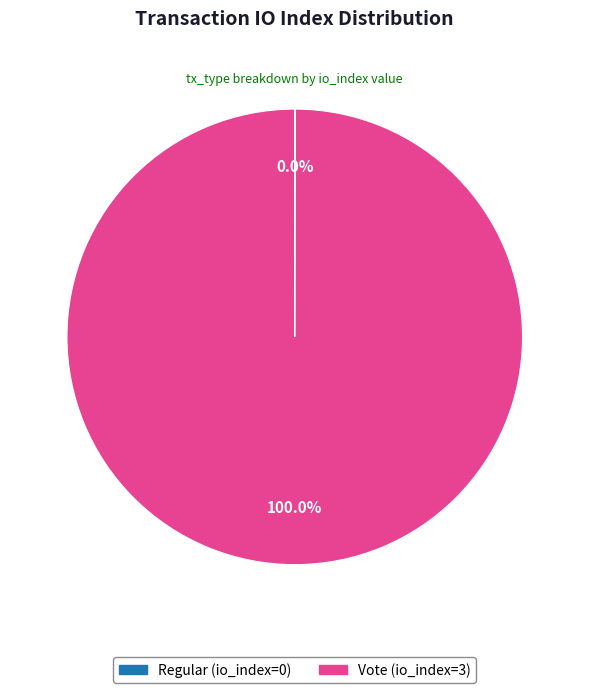

Is it true that Vote (io_index=3) is 100% of the pie?

True